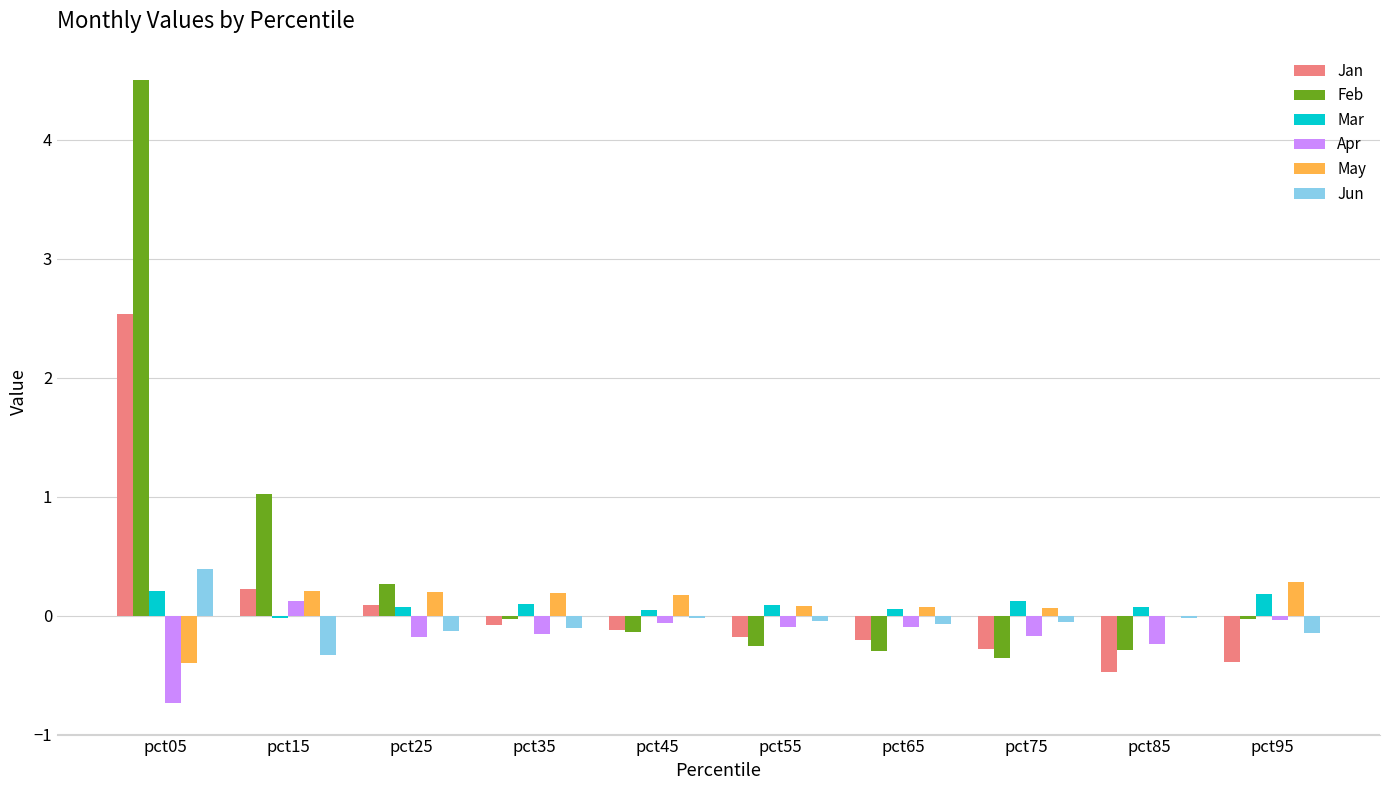

Which category has the highest value in the Jan series?

pct05